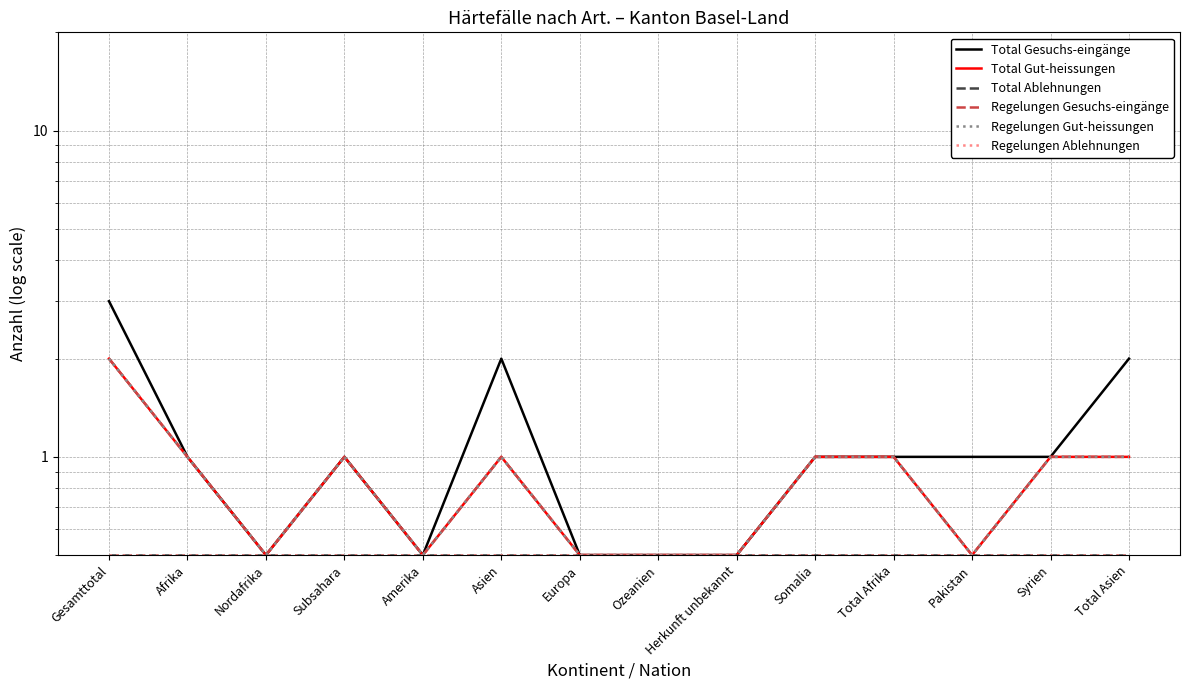

Reading left to right, list all the values displayed in this chart.

Total Gesuchs-eingänge: 3.0	1.0	0.5	1.0	0.5	2.0	0.5	0.5	0.5	1.0	1.0	1.0	1.0	2.0
Total Gut-heissungen: 2.0	1.0	0.5	1.0	0.5	1.0	0.5	0.5	0.5	1.0	1.0	0.5	1.0	1.0
Total Ablehnungen: 0.5	0.5	0.5	0.5	0.5	0.5	0.5	0.5	0.5	0.5	0.5	0.5	0.5	0.5
Regelungen Gesuchs-eingänge: 2.0	1.0	0.5	1.0	0.5	1.0	0.5	0.5	0.5	1.0	1.0	0.5	1.0	1.0
Regelungen Gut-heissungen: 2.0	1.0	0.5	1.0	0.5	1.0	0.5	0.5	0.5	1.0	1.0	0.5	1.0	1.0
Regelungen Ablehnungen: 0.5	0.5	0.5	0.5	0.5	0.5	0.5	0.5	0.5	0.5	0.5	0.5	0.5	0.5